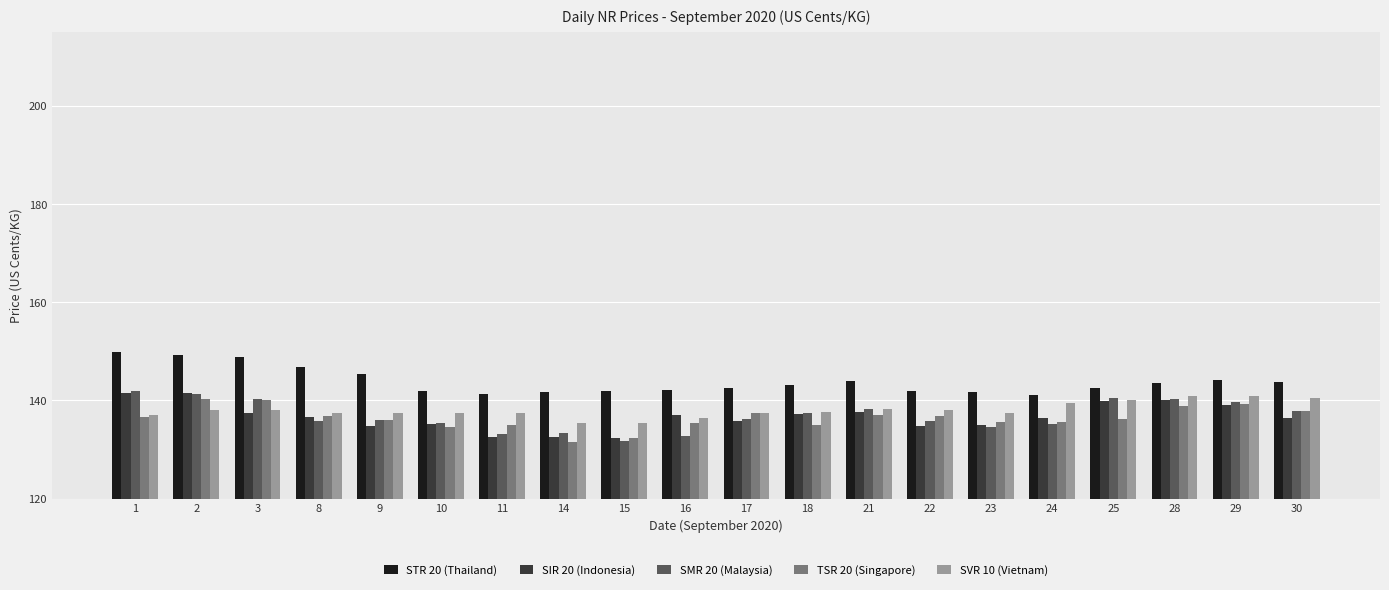

Which series has the largest total across all categories?

STR 20 (Thailand)